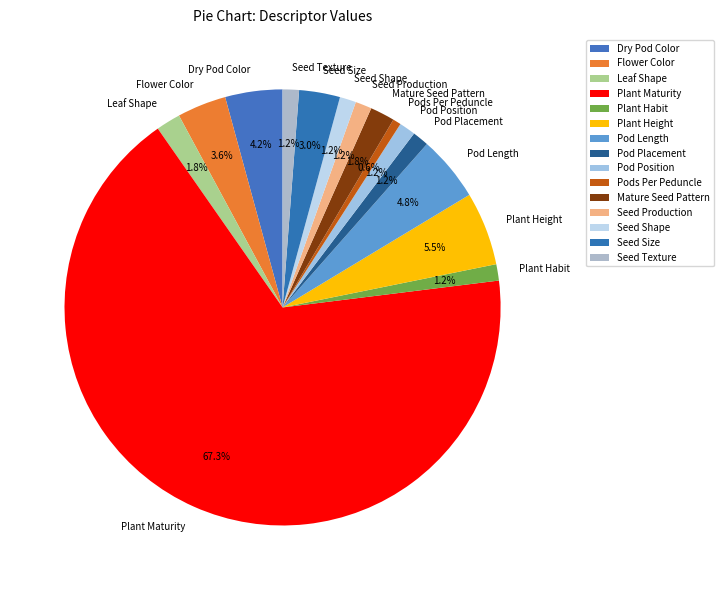

Is there any slice that represents more than half of the pie?

Yes